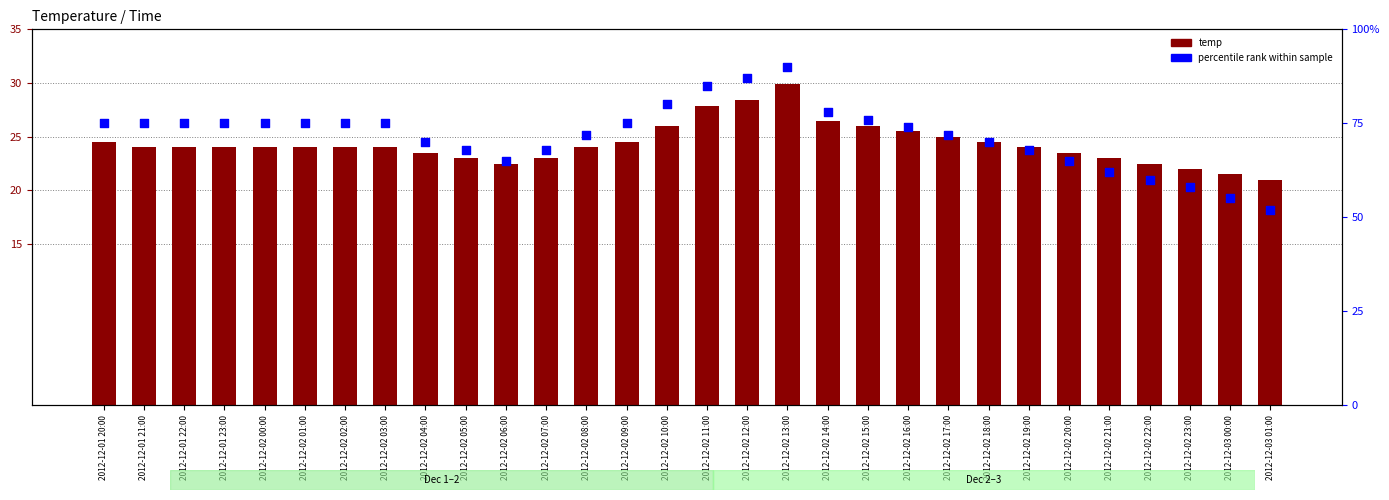

At which category is the sum across all series the highest?

2012-12-02 13:00